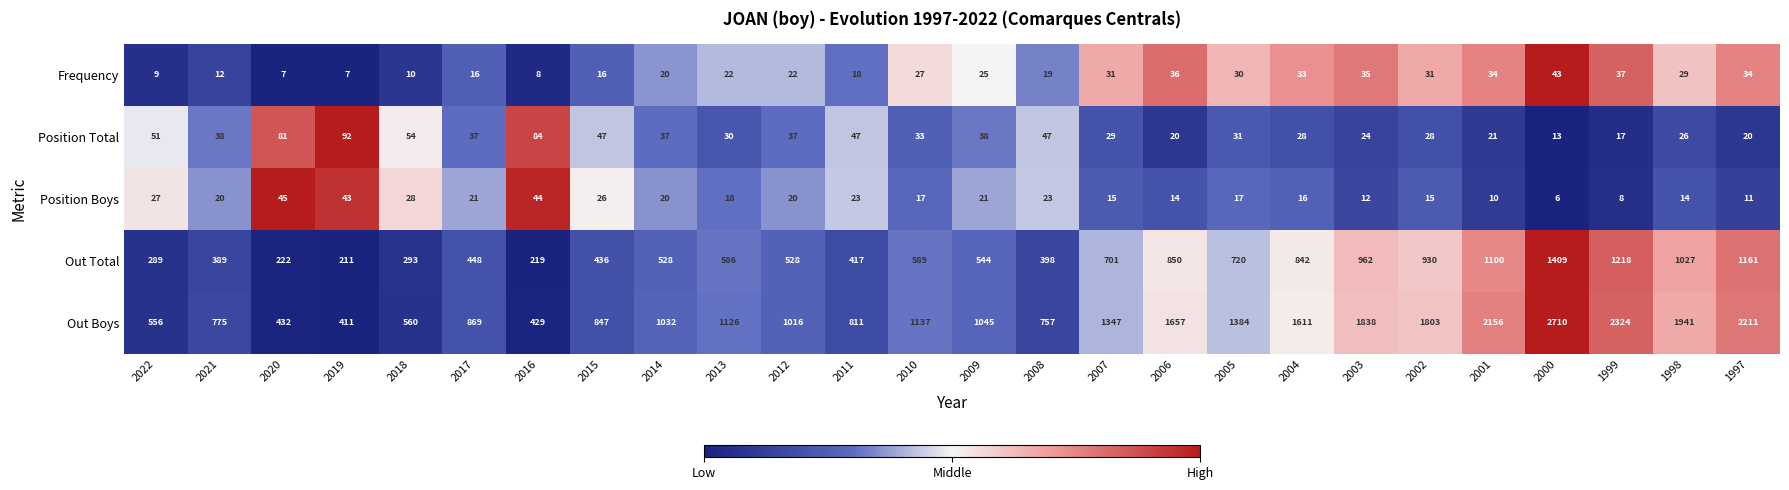

At which label does Position Boys first exceed 20?

2022